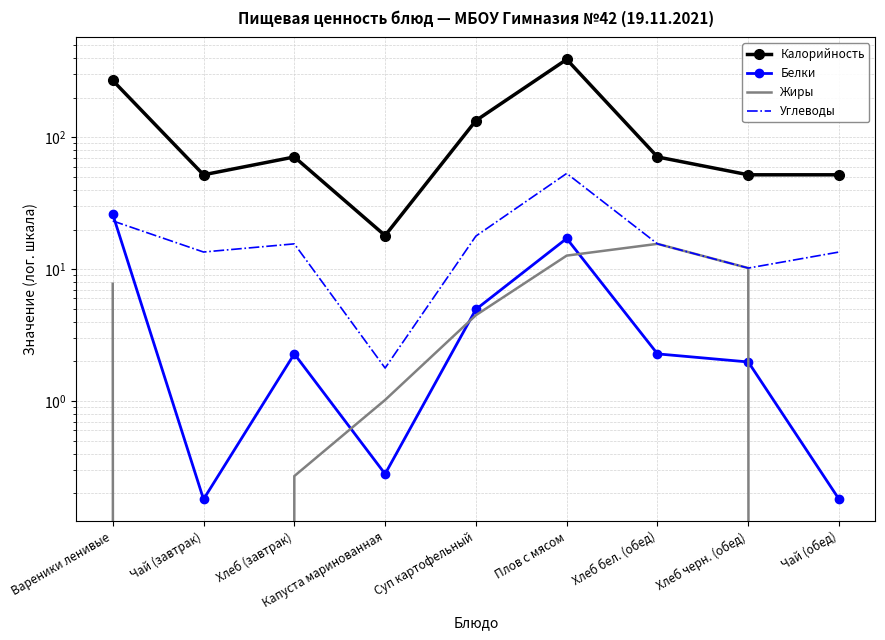

Which series has the widest spread of values?

Калорийность